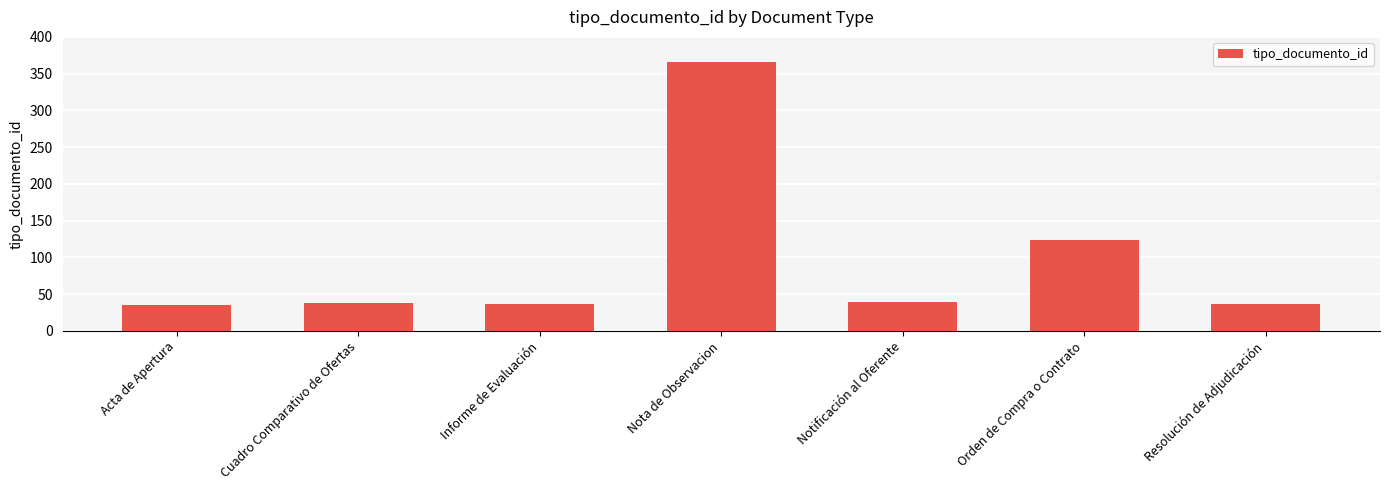

How many data points are less than 38?

3